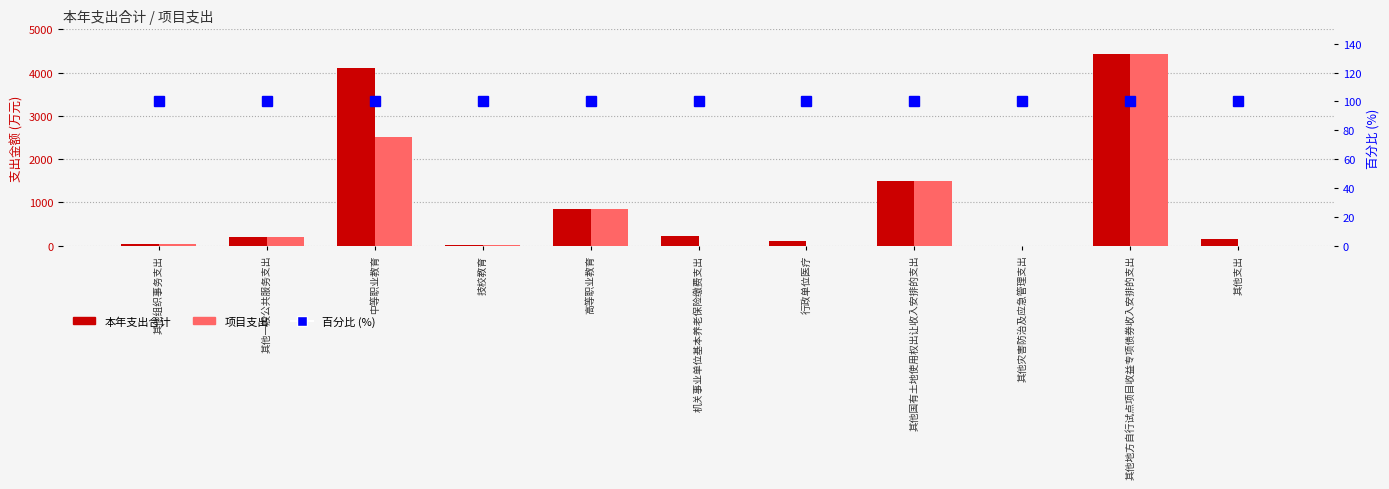

What is the label of the 11th bar from the right?

其他组织事务支出